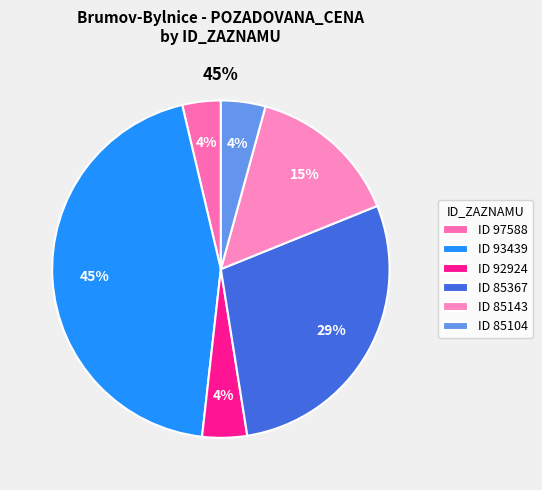

Does 85104 account for over 50% of the chart?

No